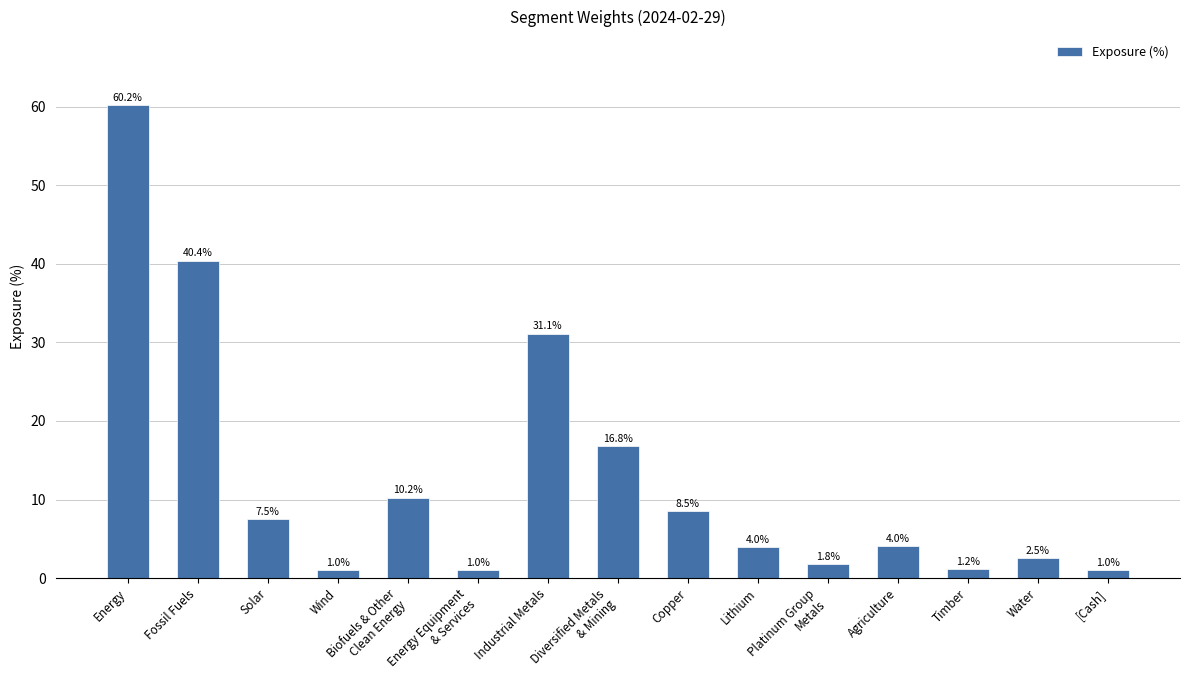

Reading left to right, list all the values displayed in this chart.

60.2	40.4	7.5	1.0	10.2	1.0	31.1	16.8	8.5	4.0	1.8	4.0	1.2	2.5	1.0